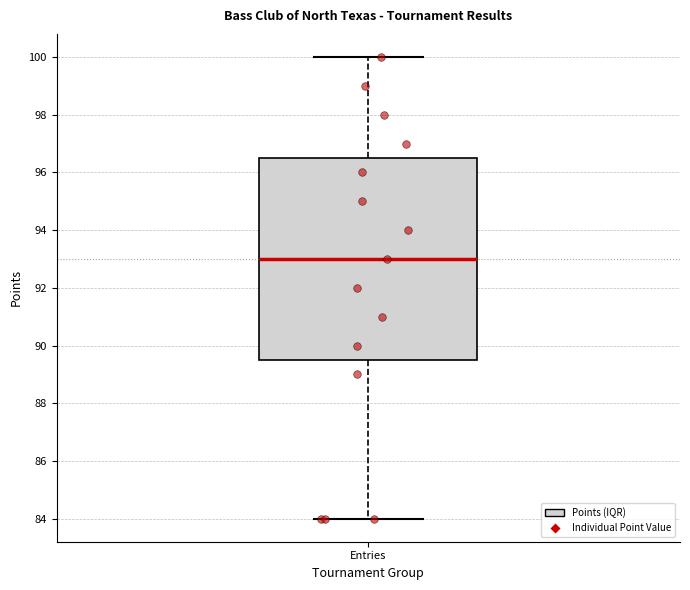

Transcribe this box plot: give where the median line is, the range the box spans, and where the two whiskers end, as read against the y-axis. The values are not printed on the chart, so give them approximately, as read against the axis.

median 93.0, box 89.6 to 96.6, whiskers 84.0 to 100.0